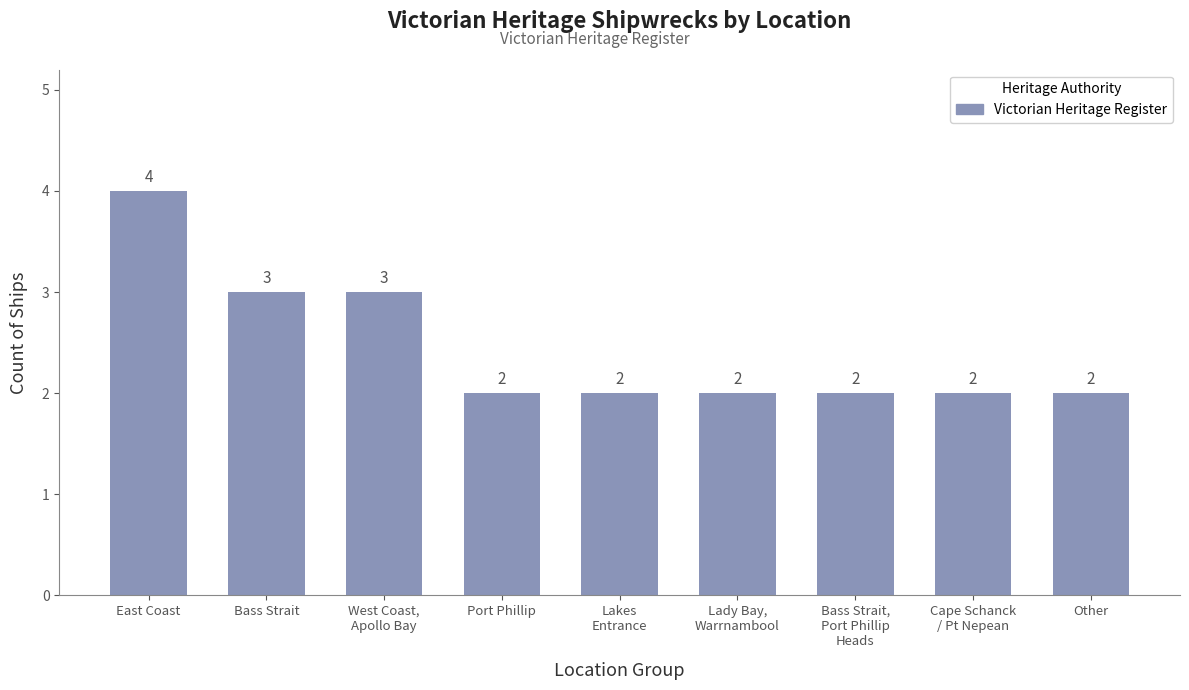

Which has a higher value, East Coast or Bass Strait?

East Coast